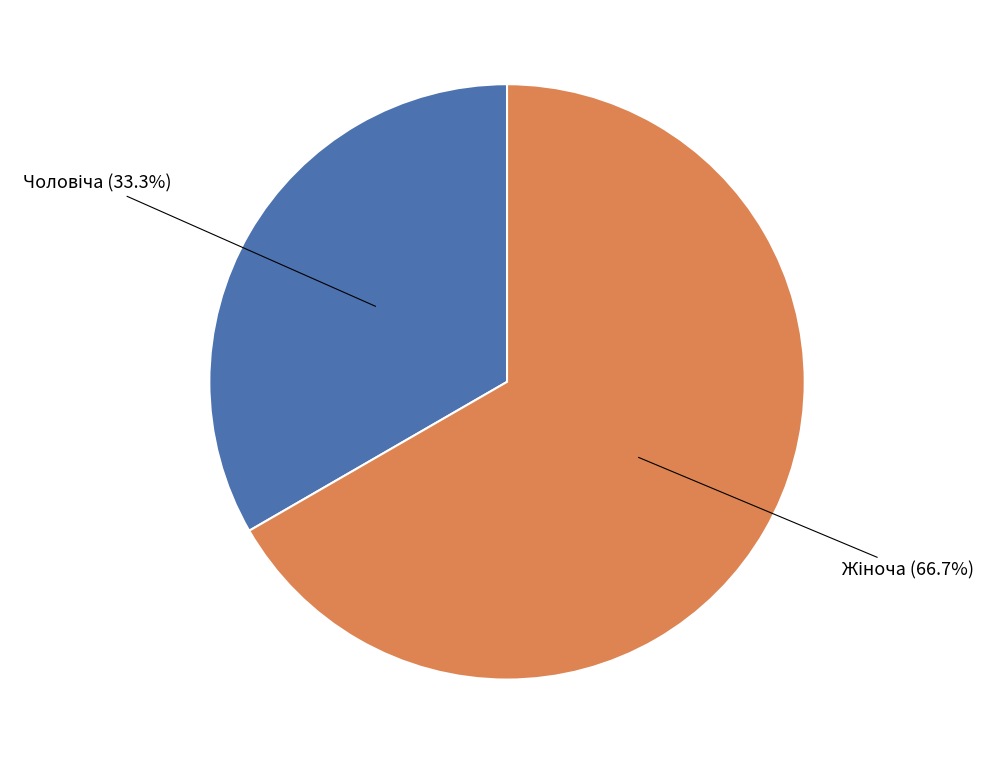

Does any single category account for the majority?

Yes